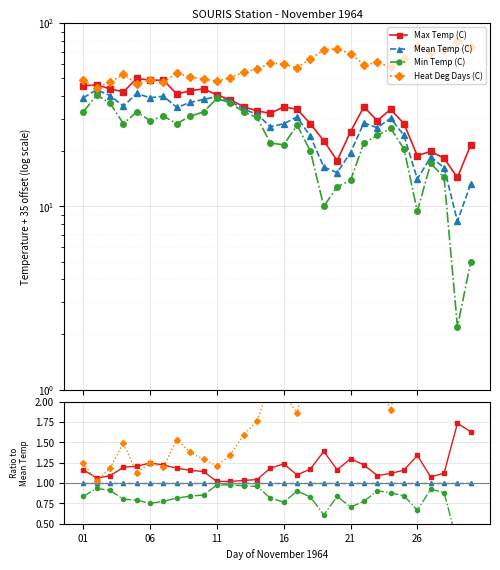

True or false: Heat Deg Days (C) and Min Temp (C) cross at least once.

False